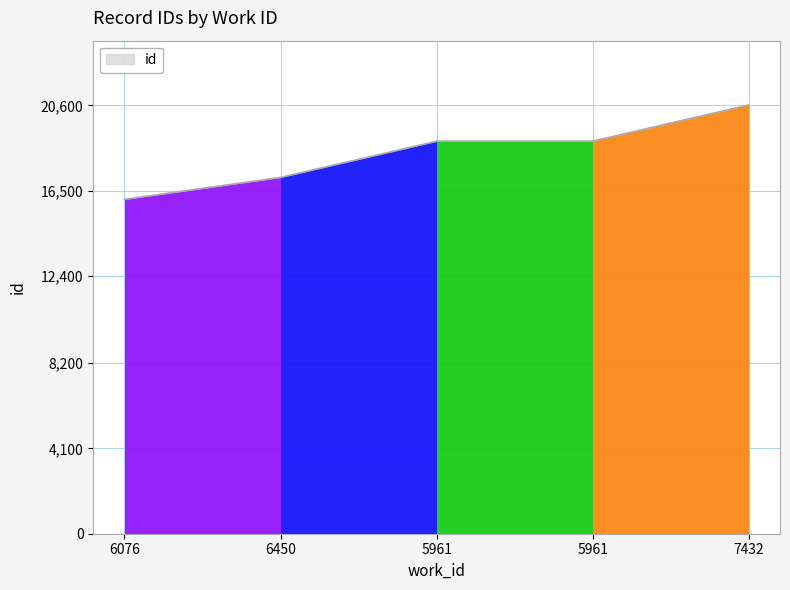

How many lines are shown in the chart?

1